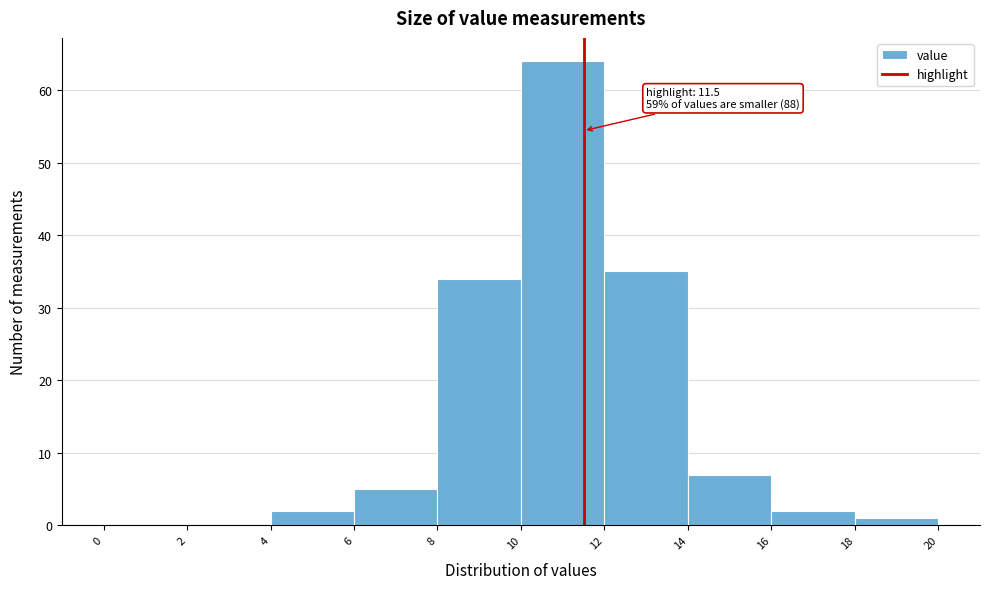

Over which range of the x-axis is the bar tallest?

10 to 12